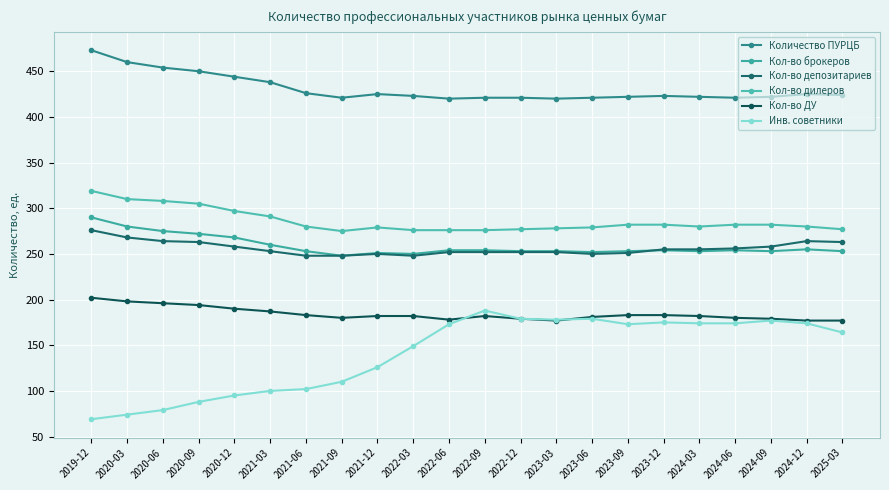

How many lines are shown in the chart?

6